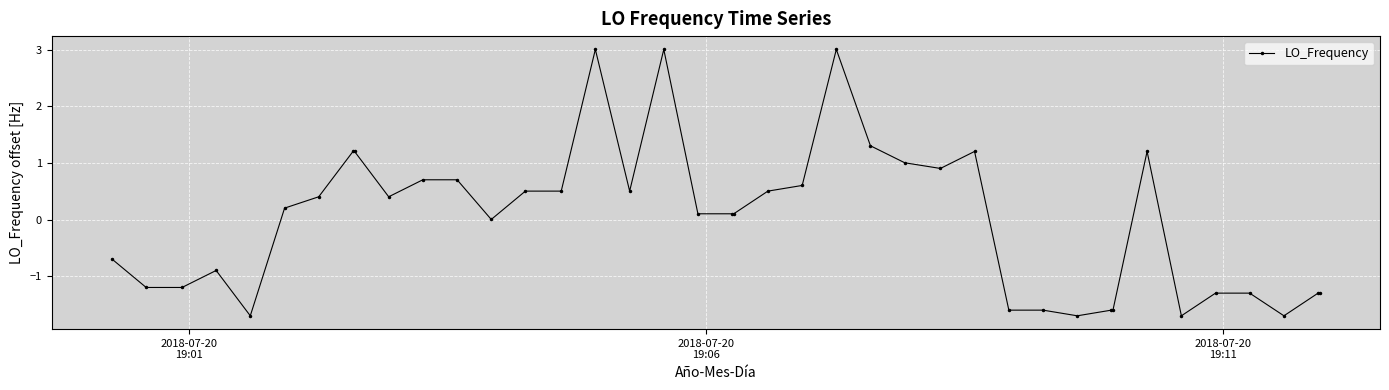

How many data points does each series have?

40